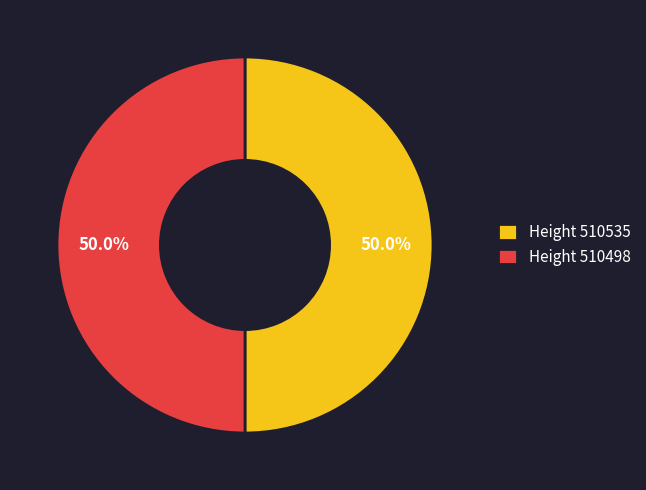

To the nearest percent, what is the average slice percentage?

50%